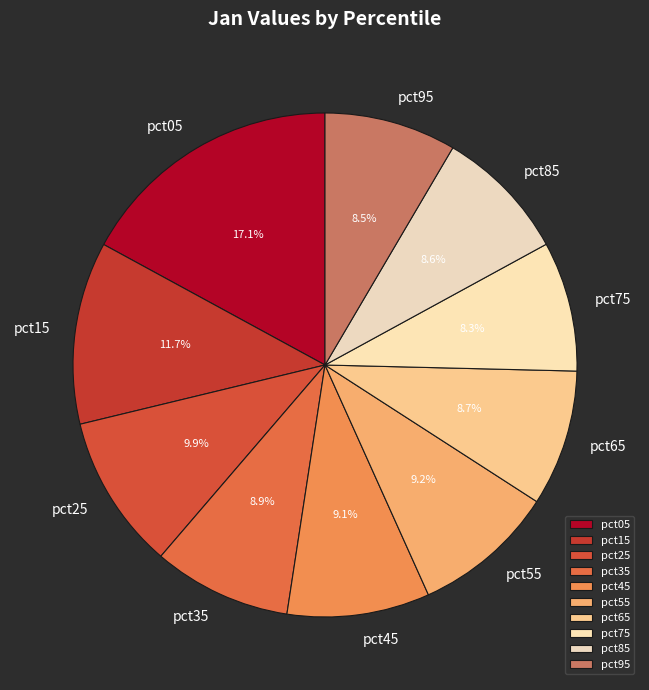

Combined, what portion of the pie is pct65 and pct85?

17.3%